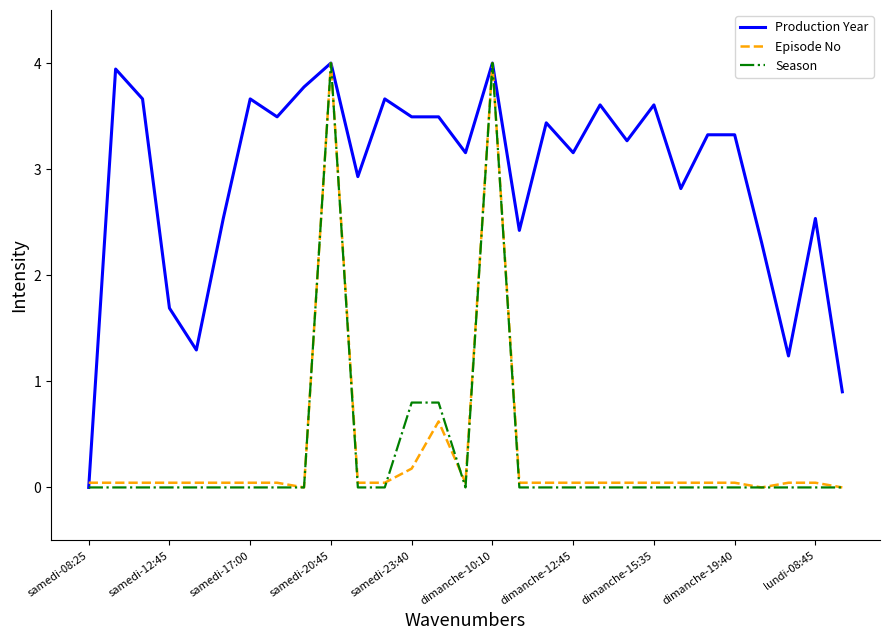

Does the chart display data point markers on the line(s)?

No